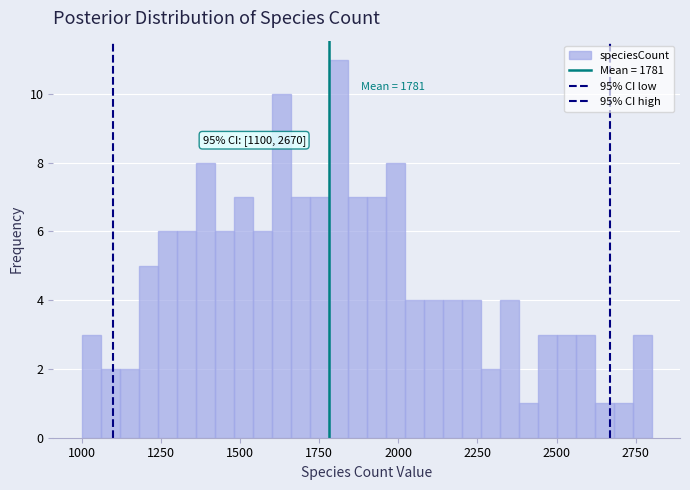

Around what value on the x-axis is the tallest bar? Give the approximate position of its centre, as read against the axis.

1800